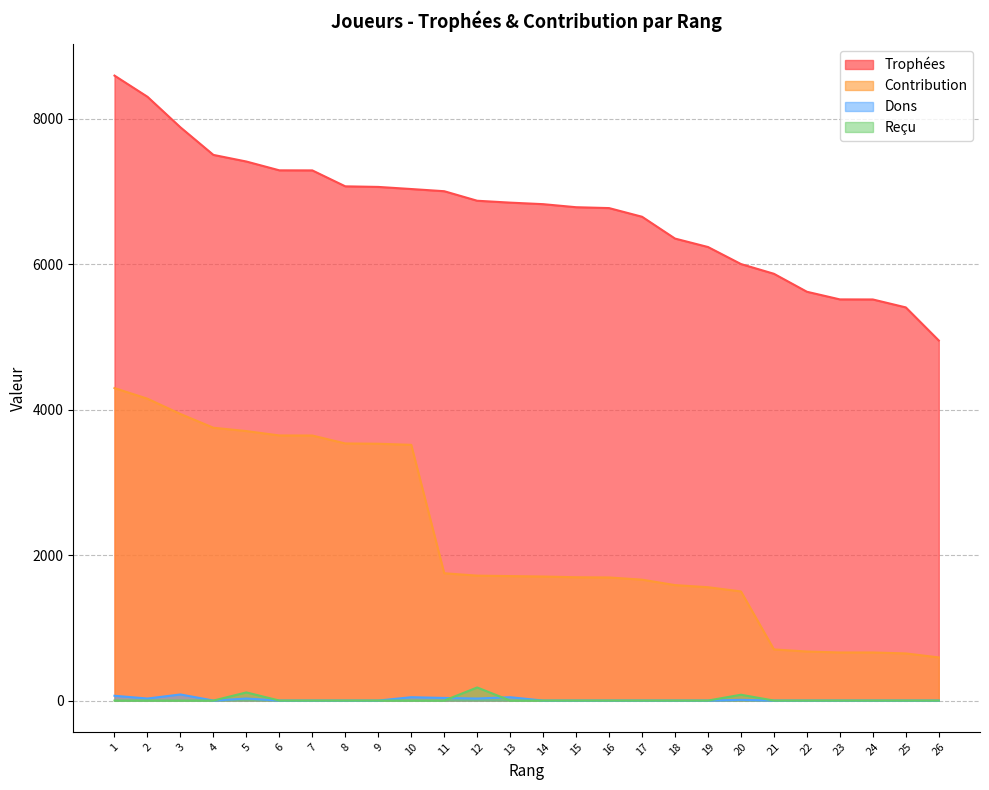

True or false: Contribution and Trophées intersect in this chart.

False